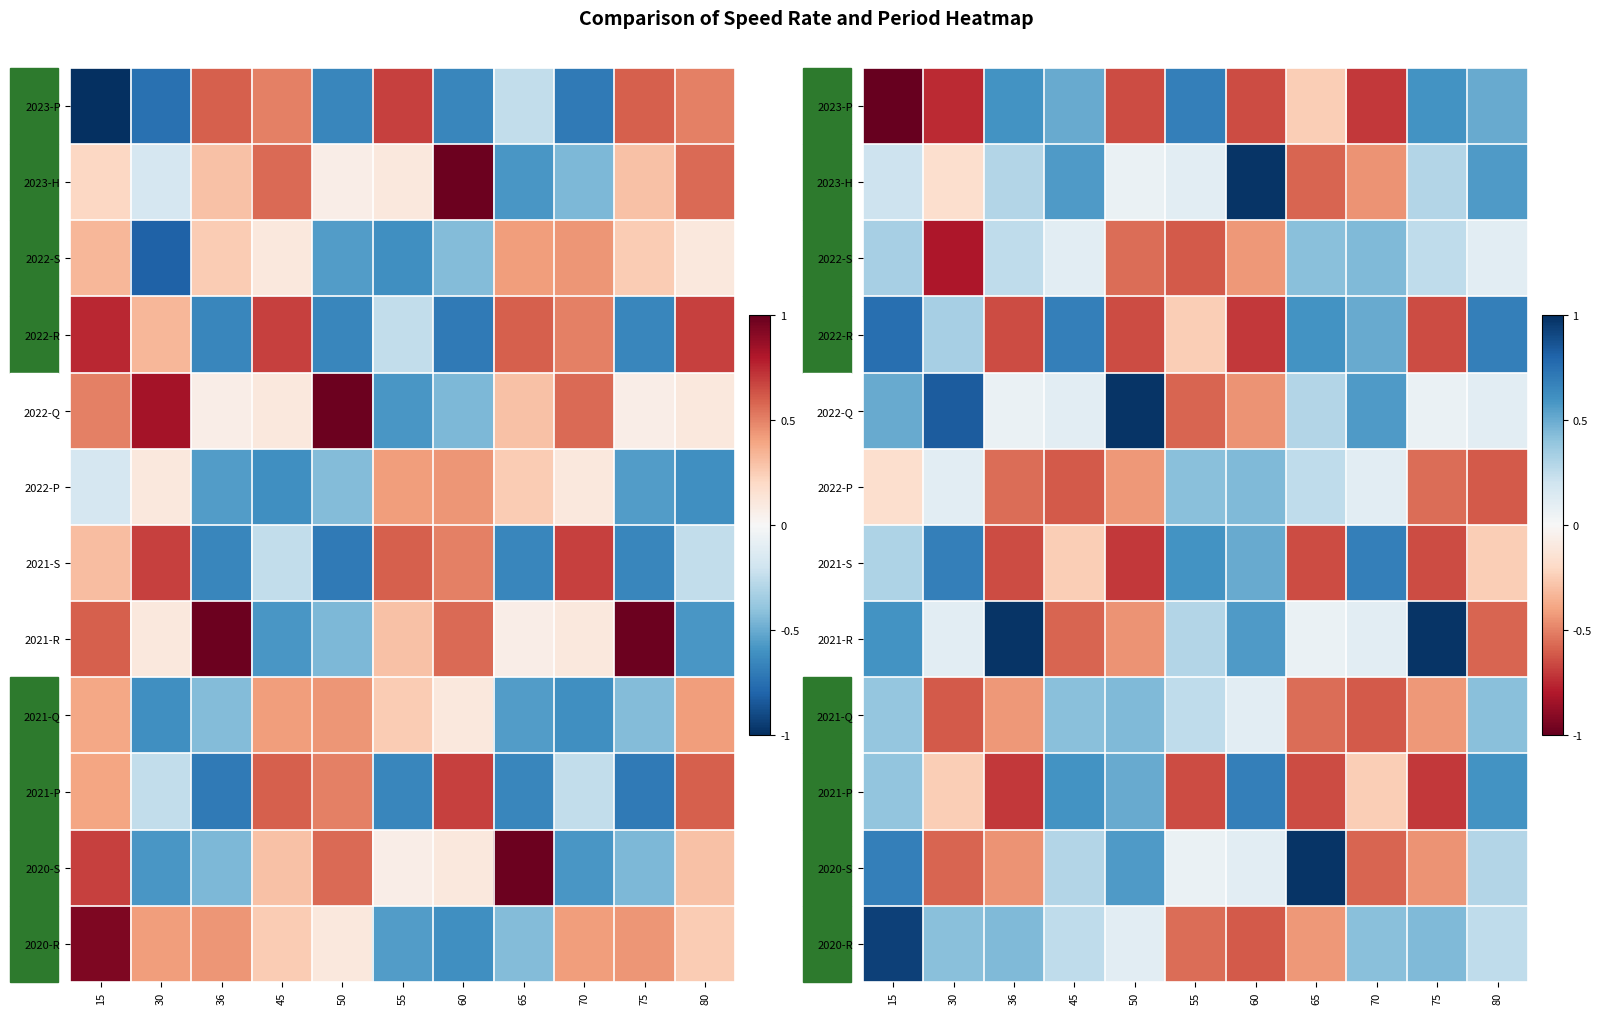

Rank the categories by 2022-R value from lowest to highest.

60, 36, 50, 75, 55, 30, 70, 65, 45, 80, 15